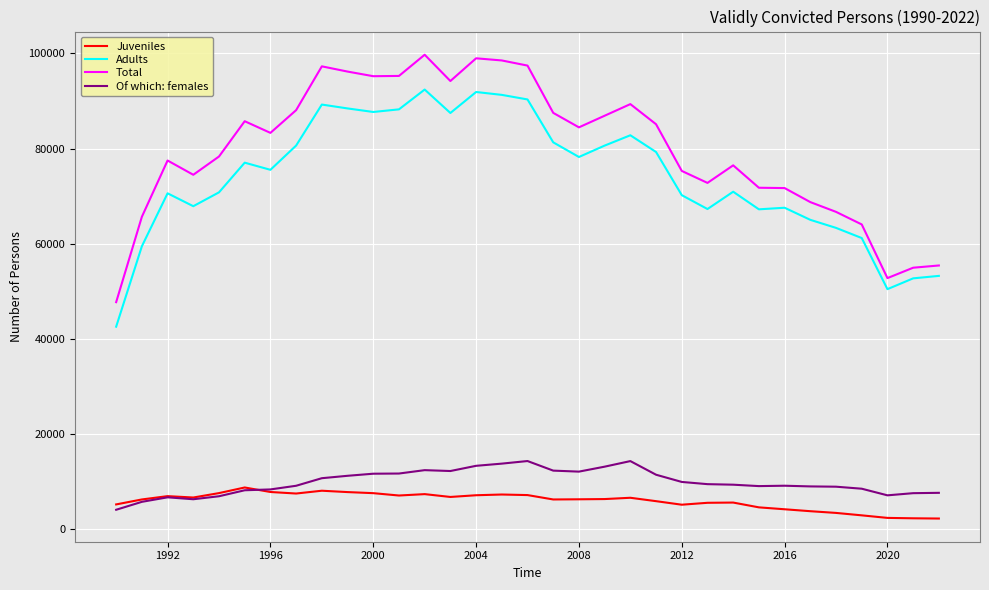

Which series has the largest total across all categories?

Total